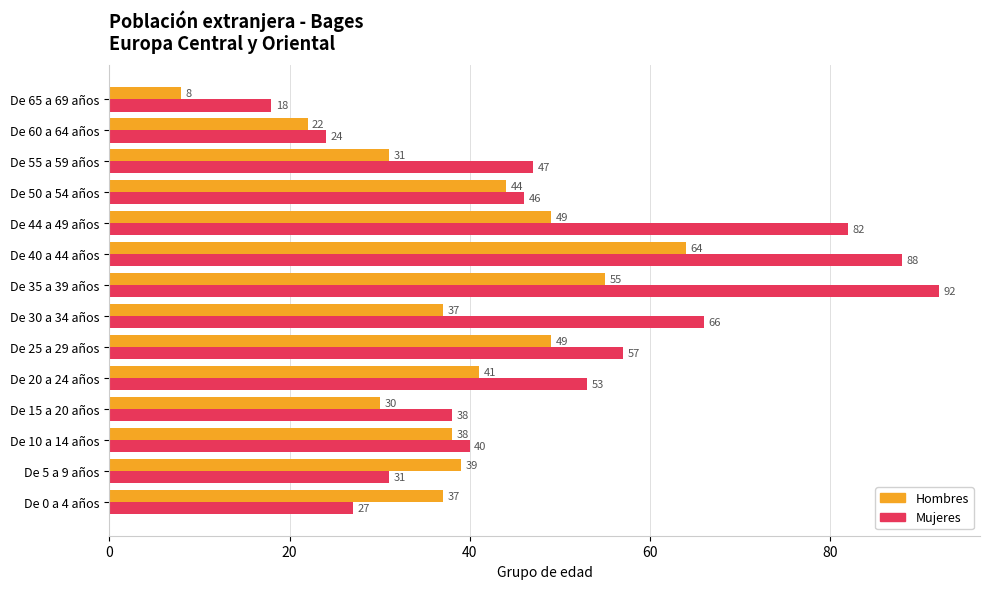

What is the sum of all Hombres values?

544